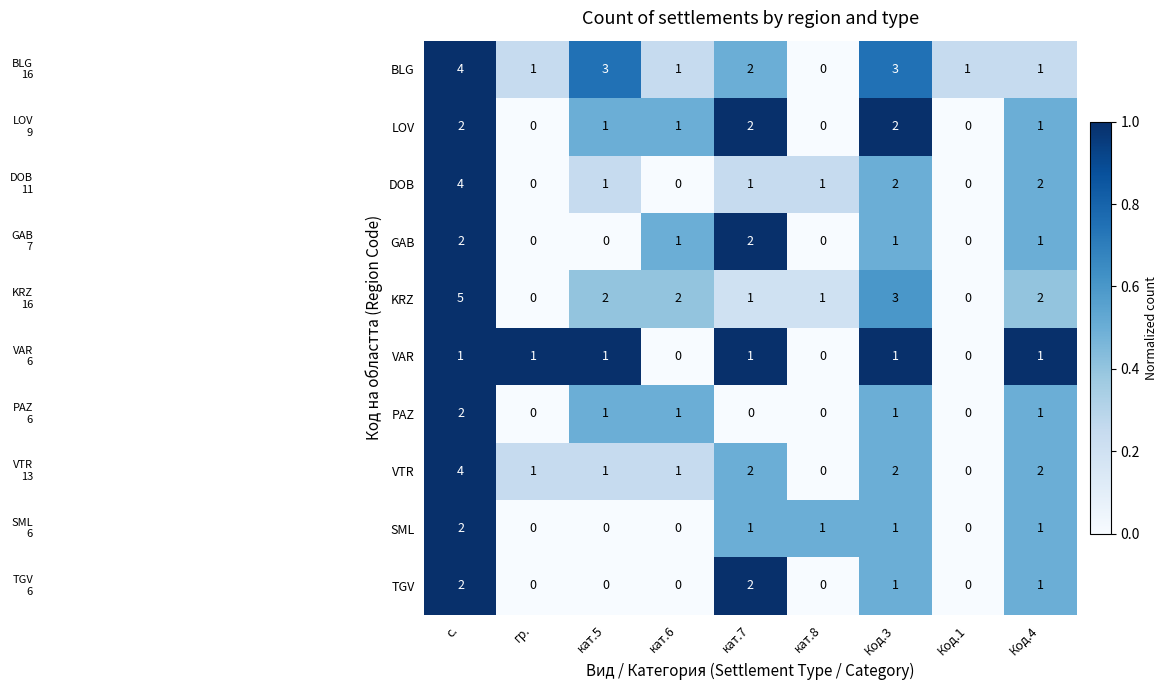

What is the total value across all series at Код.4?

13